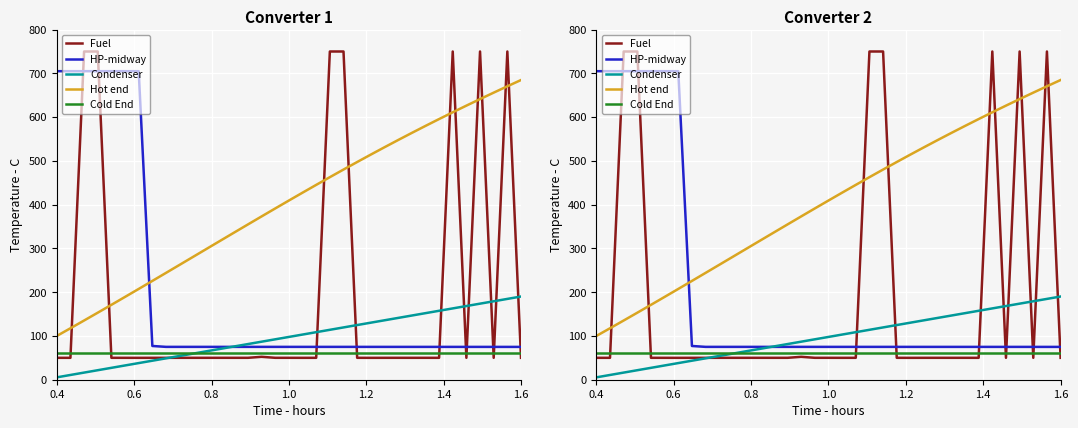

How many data points does each series have?

35